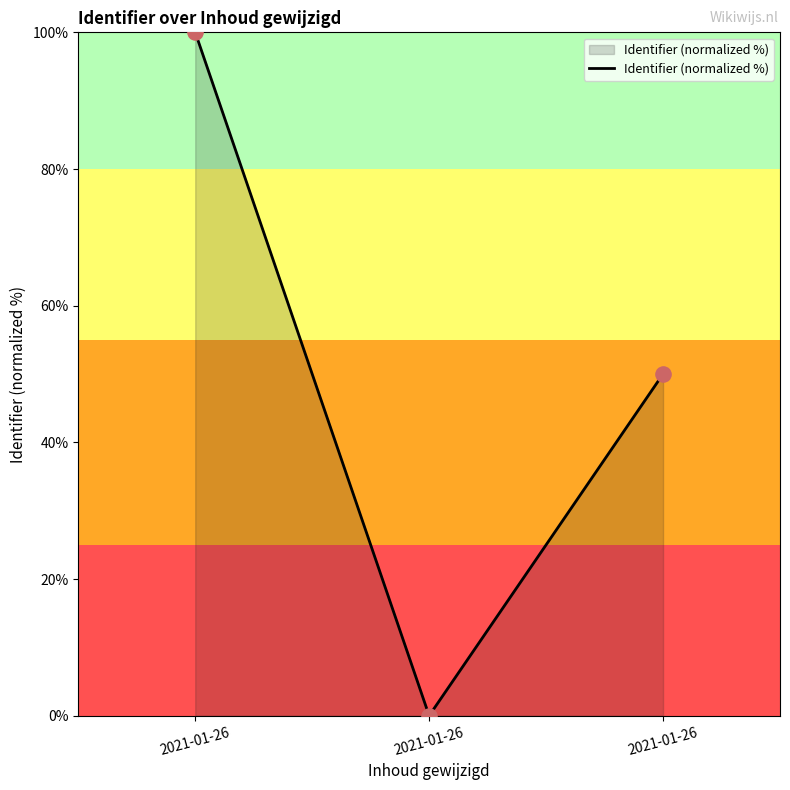

How many lines are shown in the chart?

1